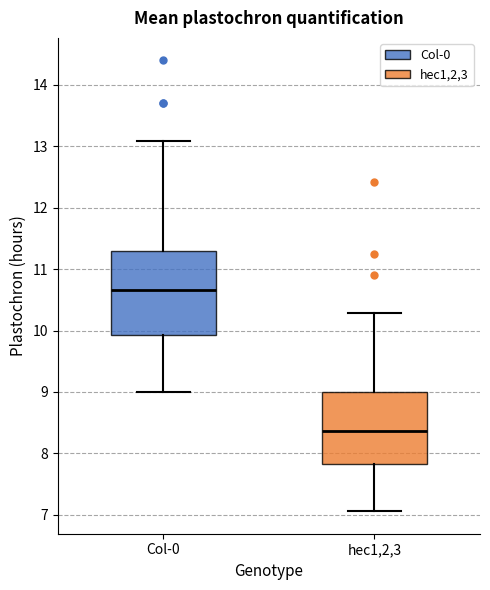

Which box is the tallest, from its lower edge to its upper edge?

Col-0